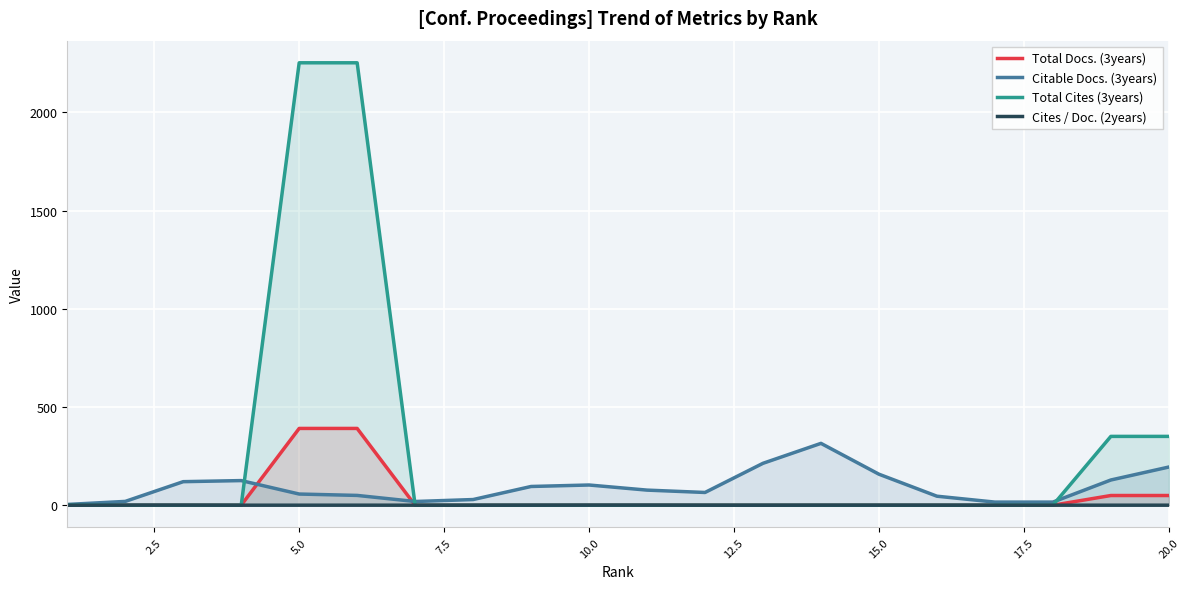

How many data points does each series have?

20